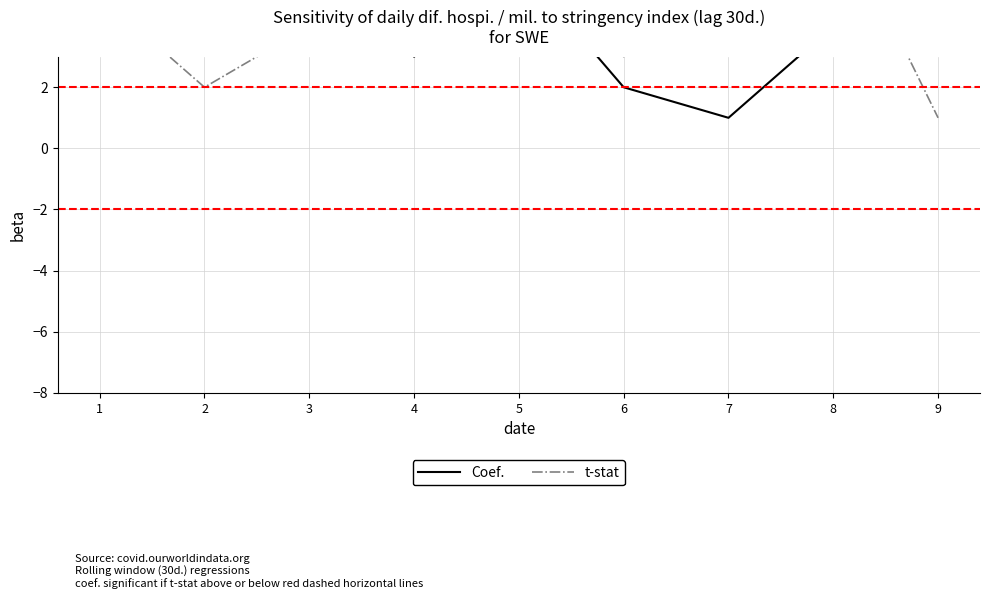

At which category does t-stat reach its first local peak?

5